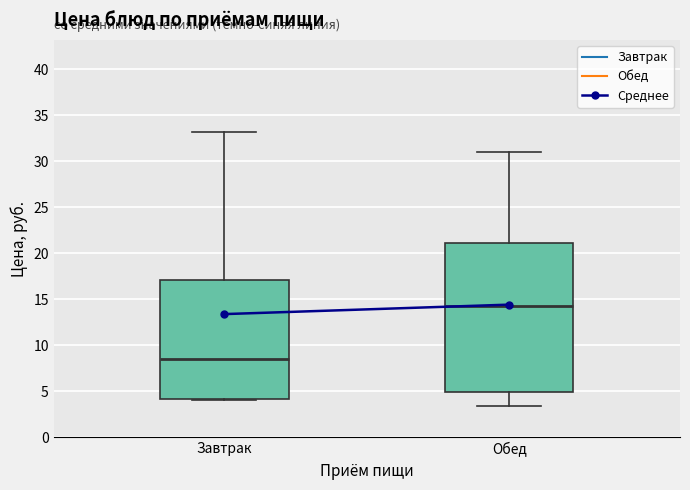

Where is the lower edge of the box for Обед on the y-axis? The values are not printed on the chart, so give them approximately, as read against the axis.

5.0